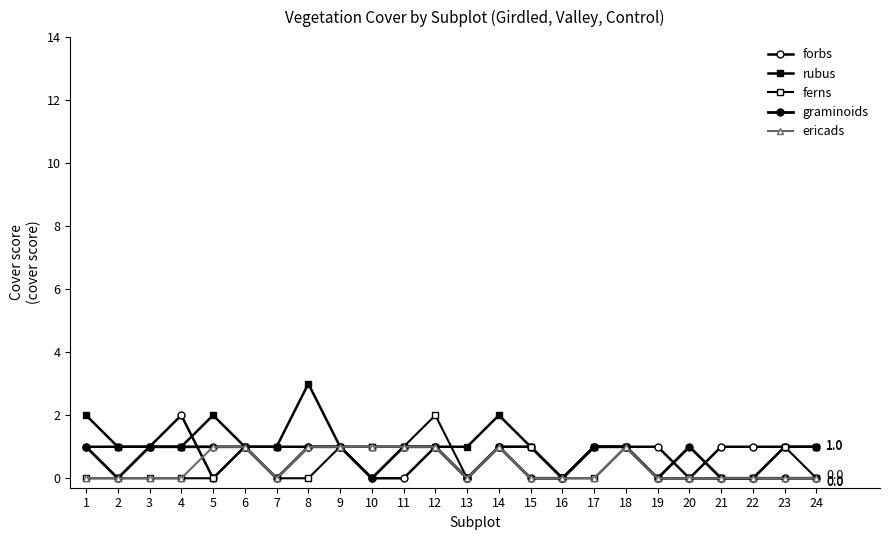

How many values in the graminoids series are below 1?

11